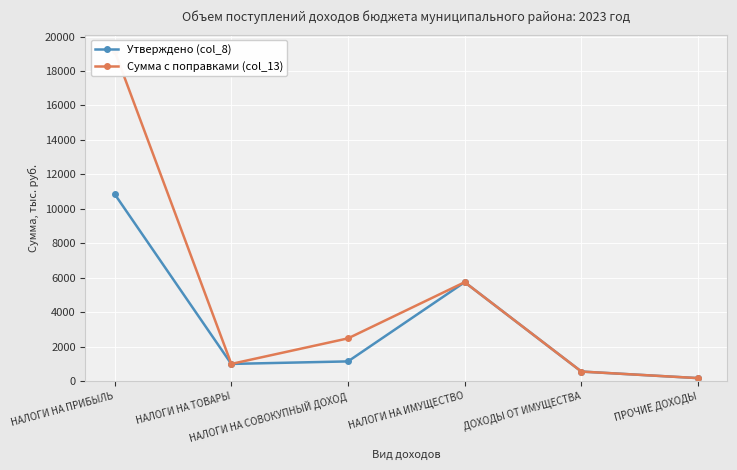

Is this an area chart (filled region under the line)?

No